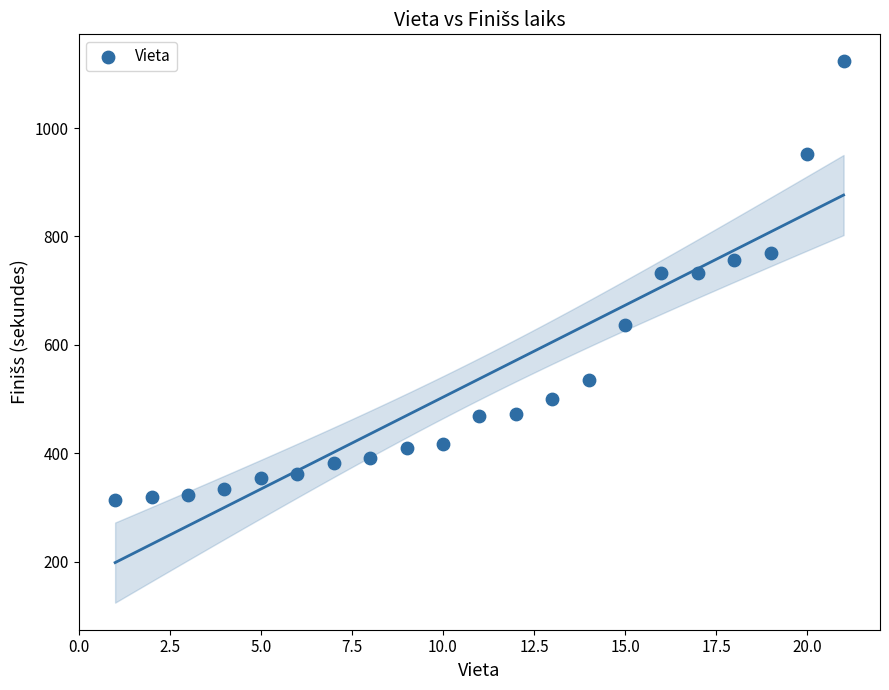

What is the range of X values (max minus min)?

20